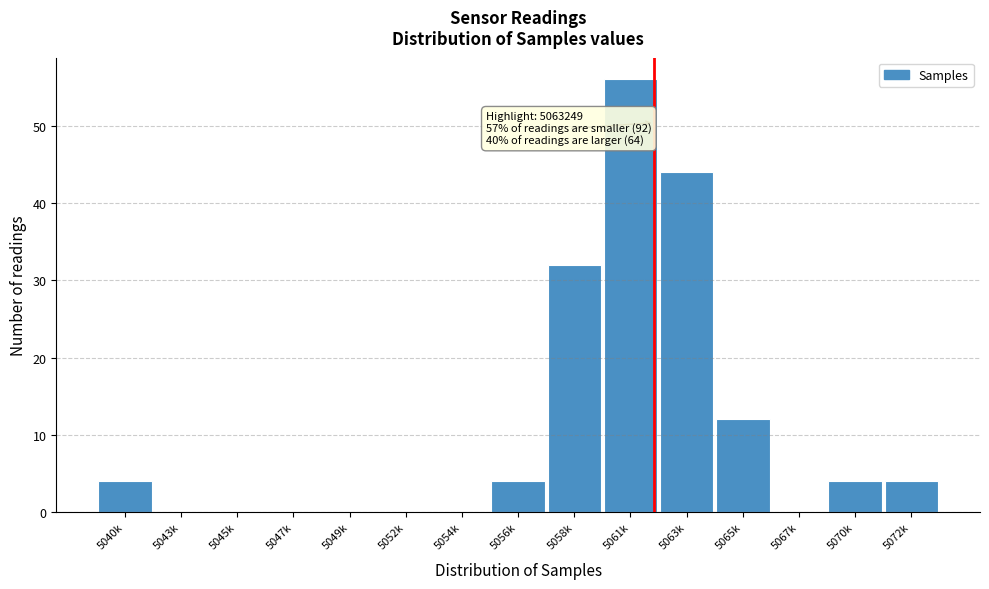

Reading left to right, extract all data points from this chart.

5040k=4	5043k=0	5045k=0	5047k=0	5049k=0	5052k=0	5054k=0	5056k=4	5058k=32	5061k=56	5063k=44	5065k=12	5067k=0	5070k=4	5072k=4